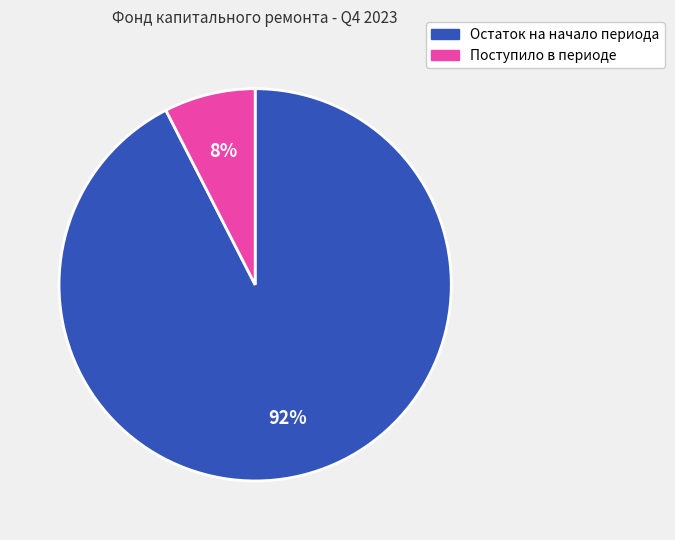

How many segments does this pie chart have?

2